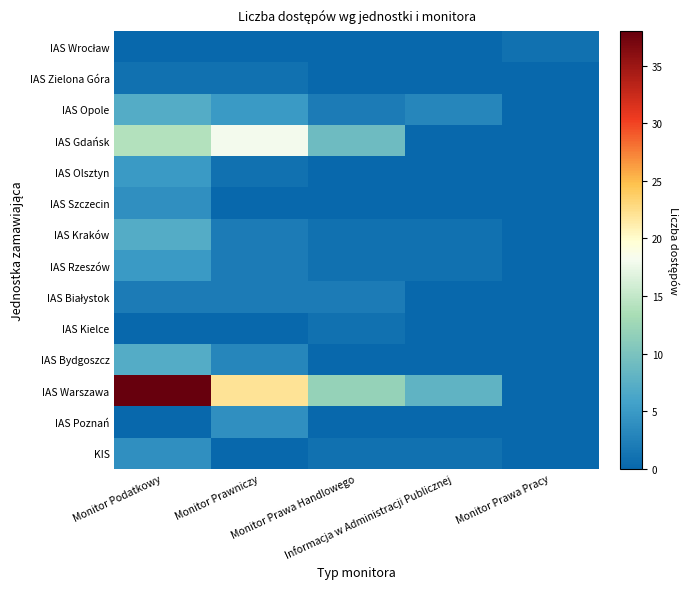

How many categories are shown in the chart?

5